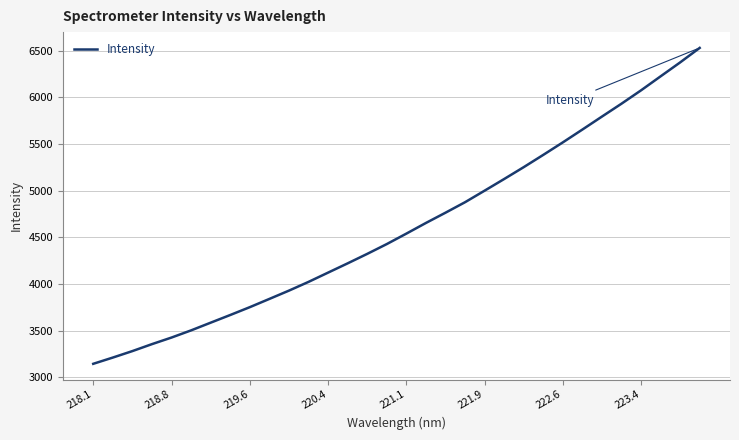

How many lines are shown in the chart?

1